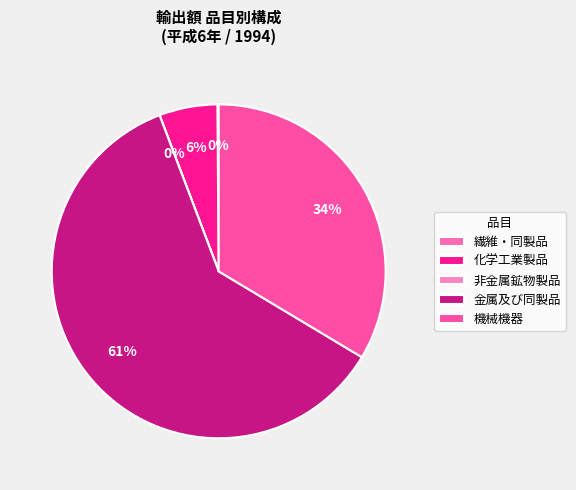

What percentage is the 金属及び同製品 slice, to the nearest percent?

61%